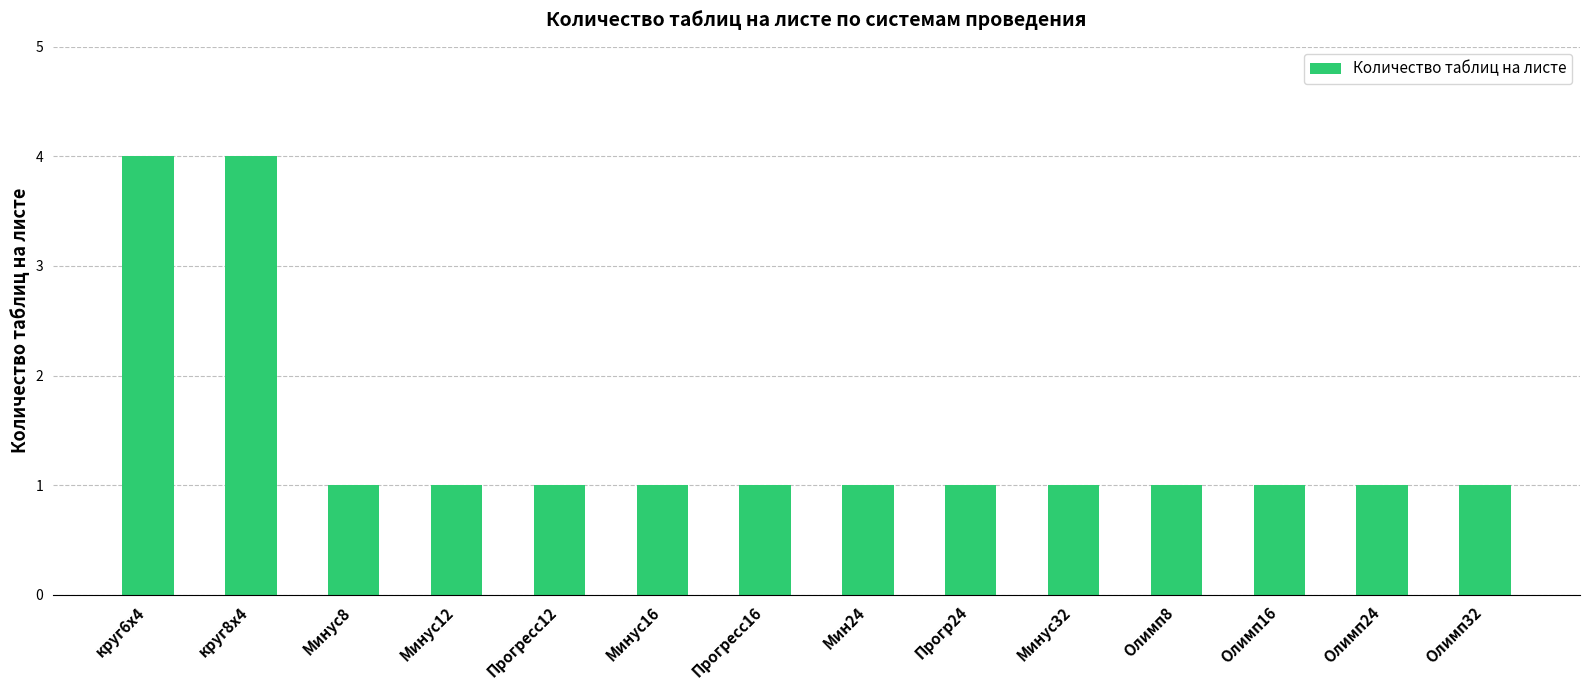

What position from the right is Минус12?

11